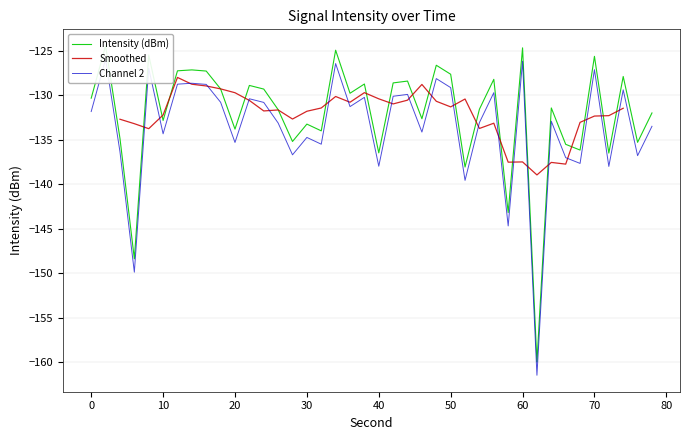

True or false: the data shows -207.6 at 32.

False